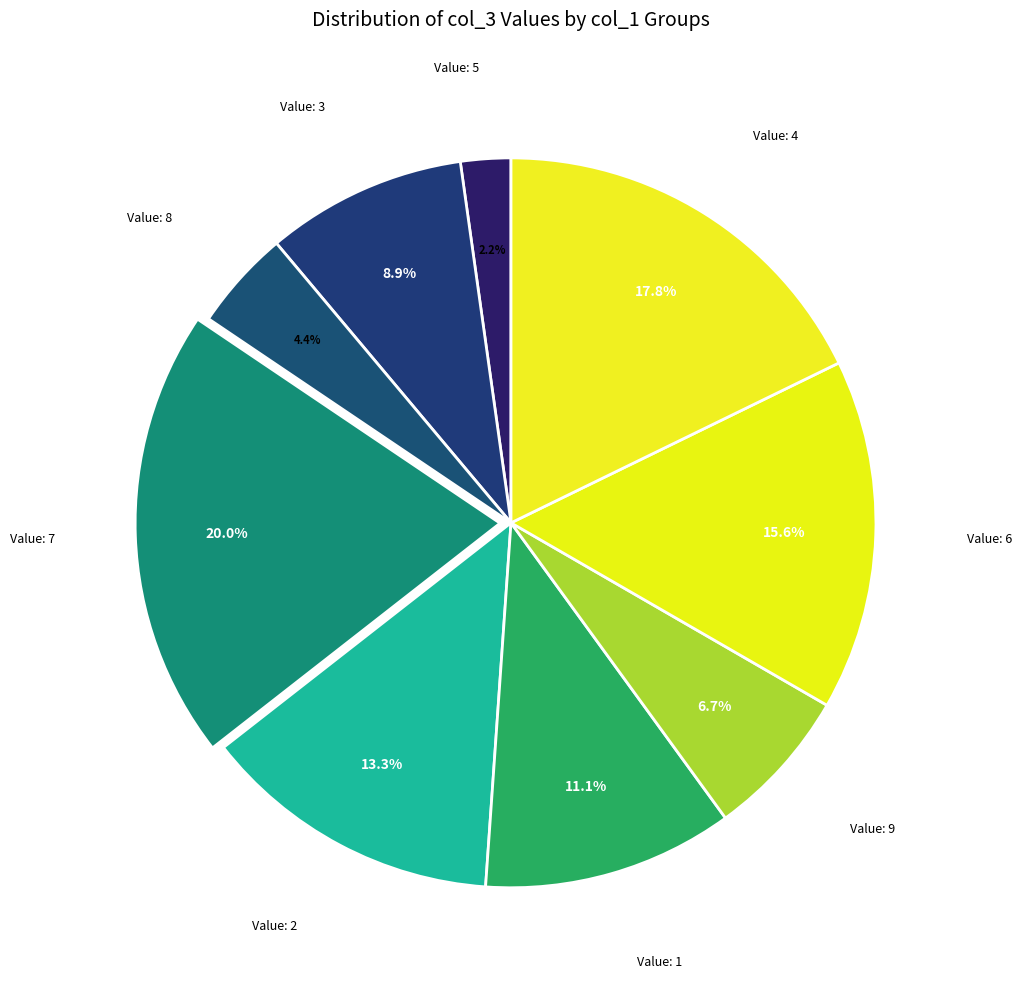

How many slices are in this pie chart?

9